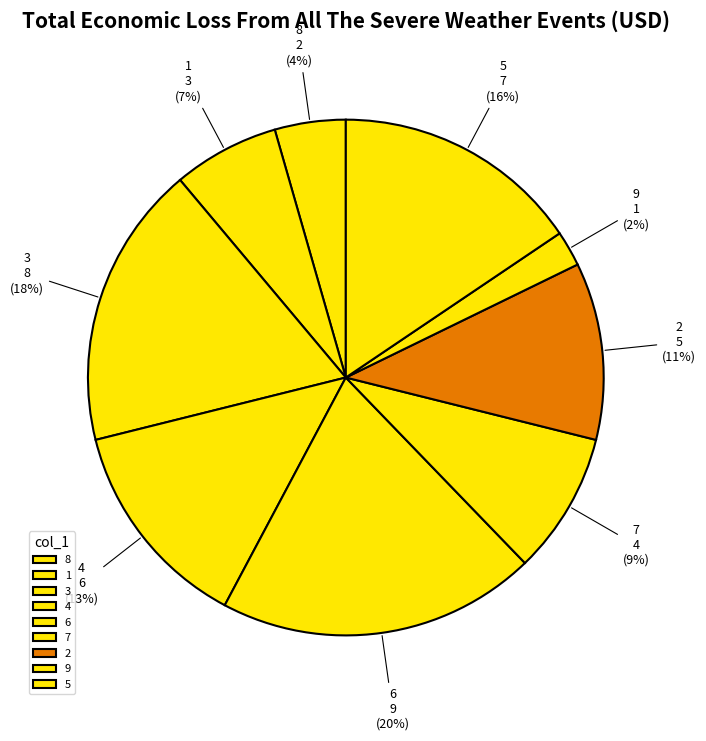

Rank the categories by value from lowest to highest.

9, 8, 1, 7, 2, 4, 5, 3, 6